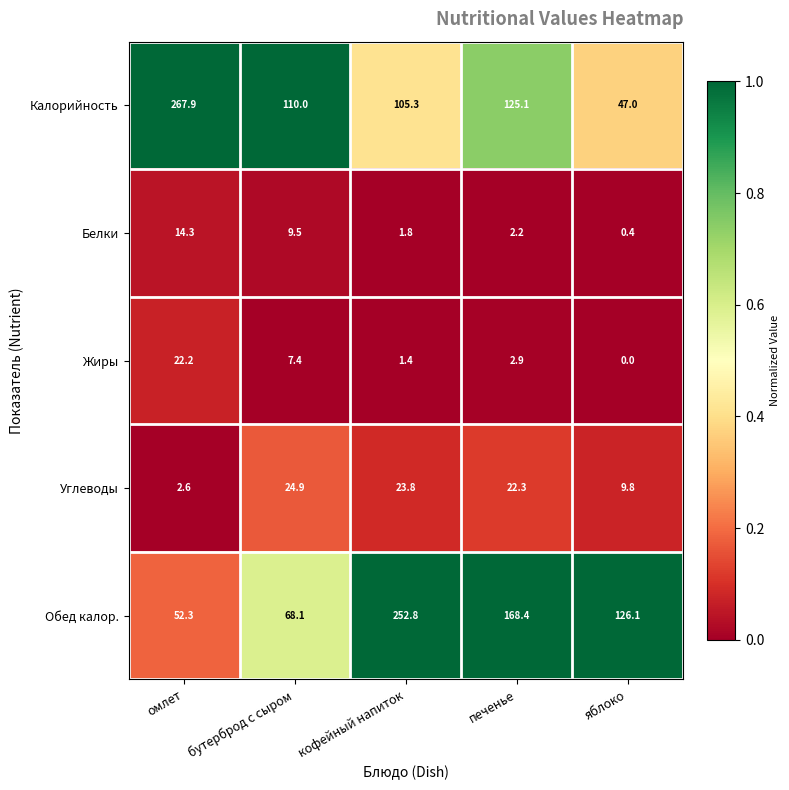

Where is Калорийность nearest to the value 157?

печенье